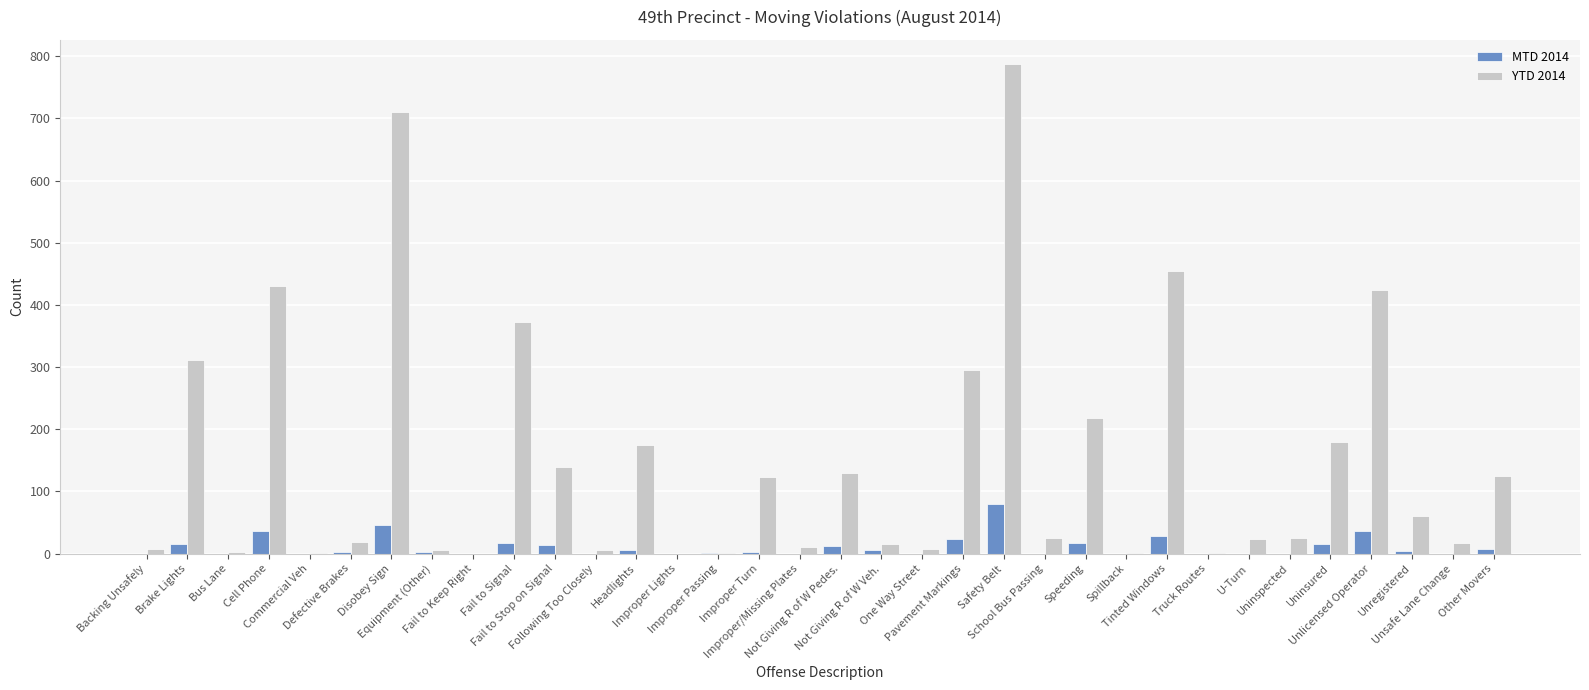

Which series has the largest total across all categories?

YTD 2014